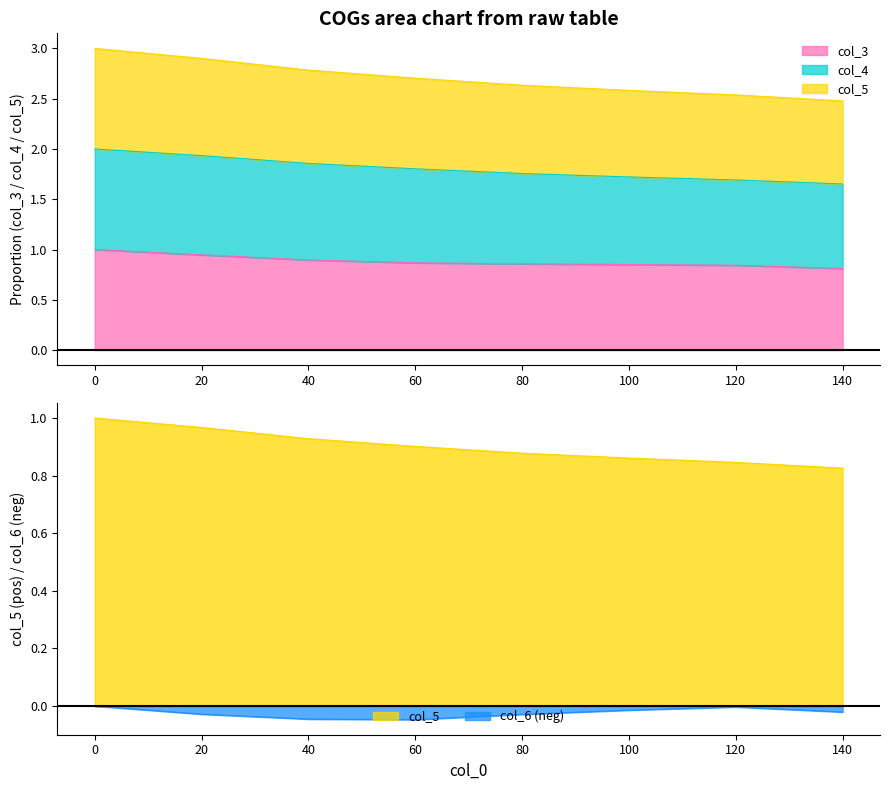

Rank the series by their maximum value, from highest to lowest.

col_5, col_3, col_4, col_6